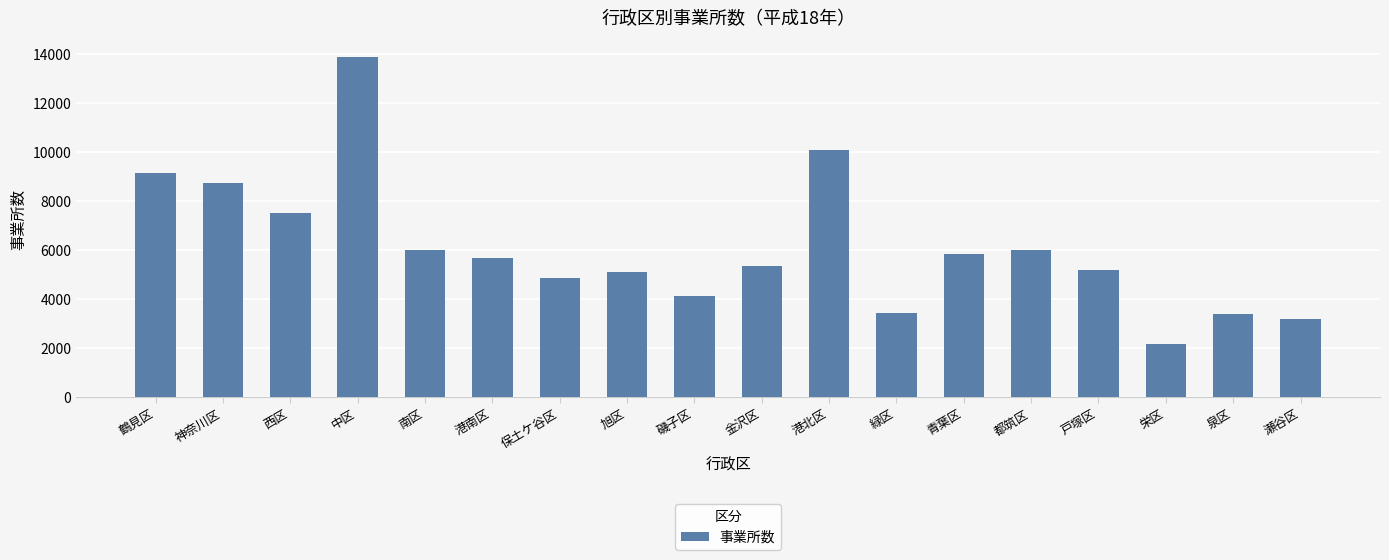

What is the average value?

6091